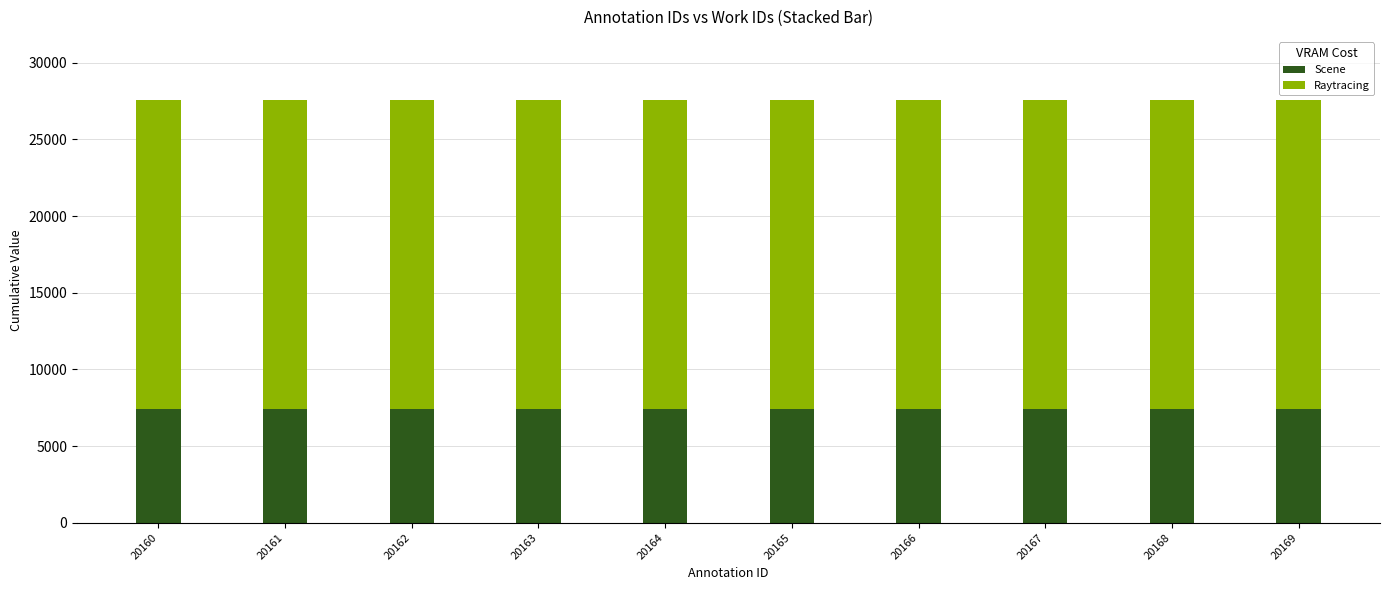

What is the value of the Scene bar at the 2nd from the left?

7388